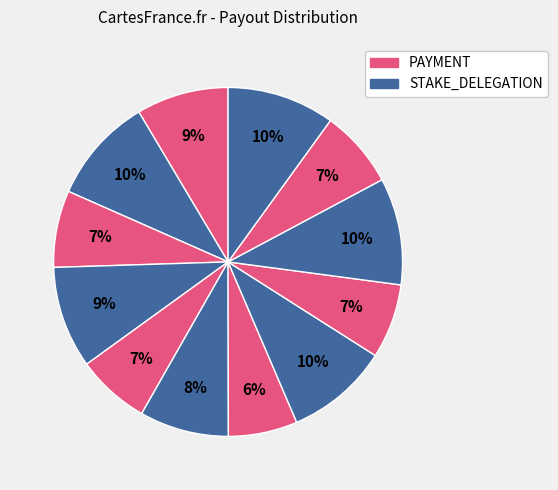

How many slices are in this pie chart?

12